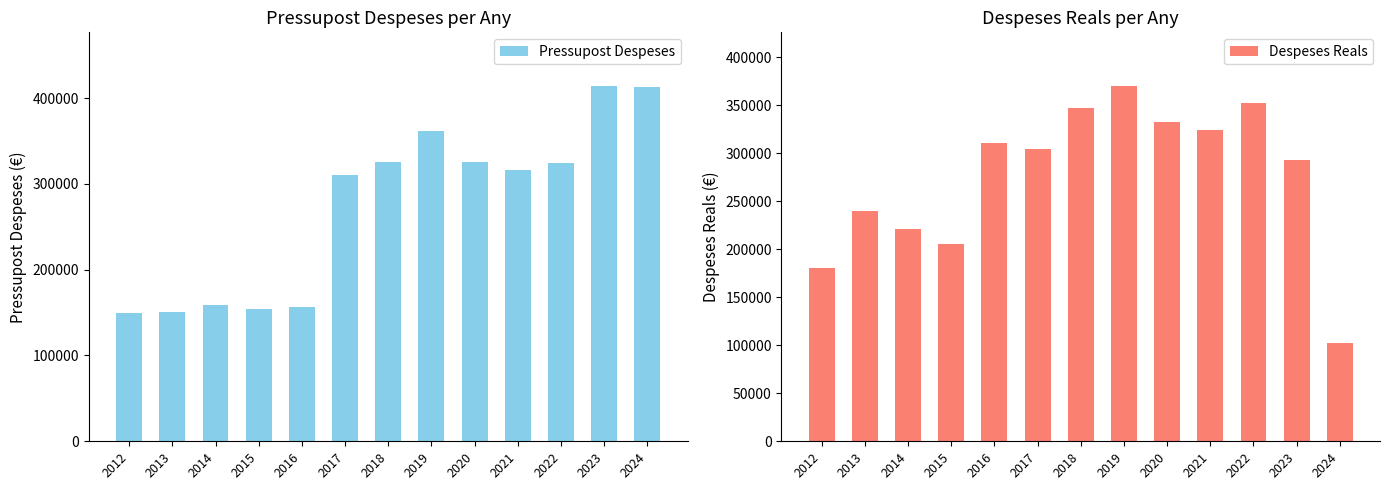

How many bars are there in total?

26